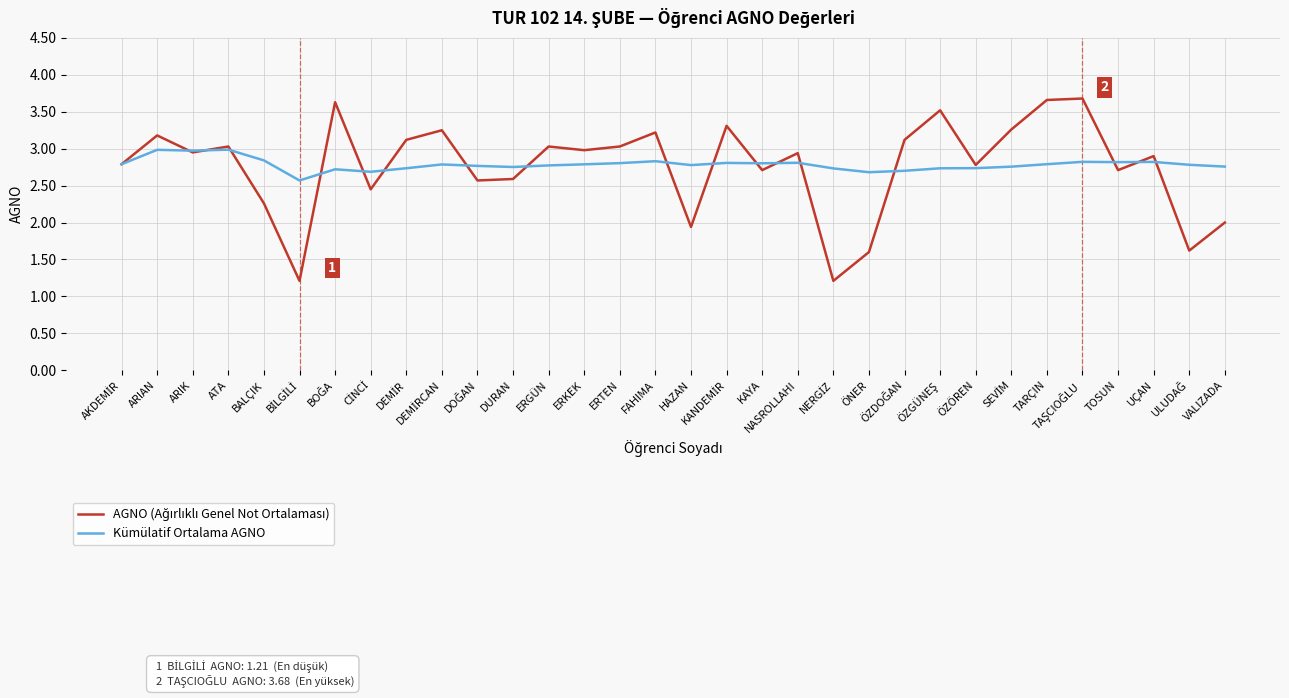

What is the total value across all series at TARÇIN?

6.5